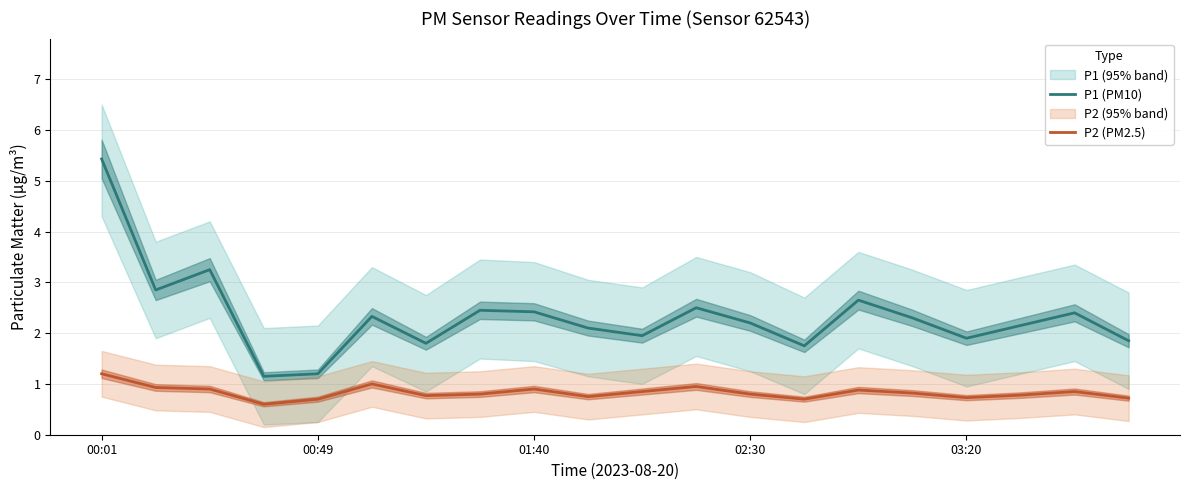

The P2 (PM2.5) series shows 0.7 at 13. True or false?

True